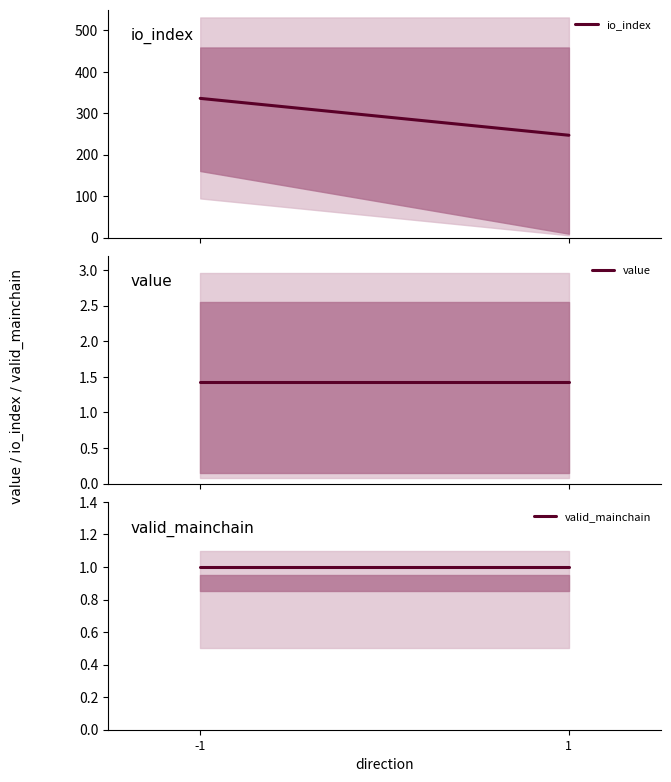

At how many categories does at least one series exceed 212?

2